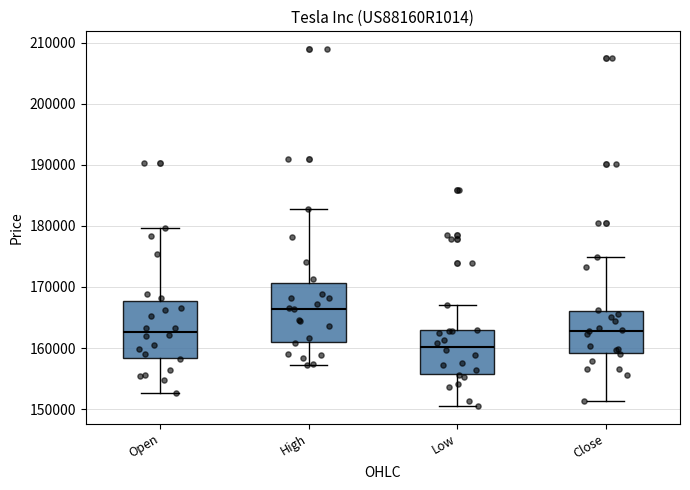

Where does the median line of the box for High sit on the y-axis? The values are not printed on the chart, so give them approximately, as read against the axis.

166000